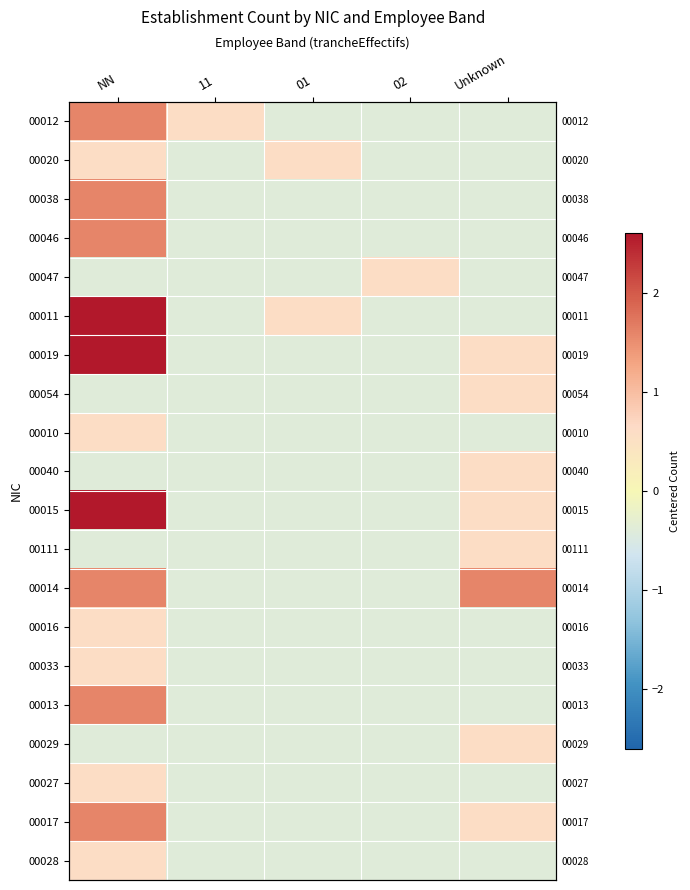

What is the spread (max minus min) of values at Unknown?

2.0